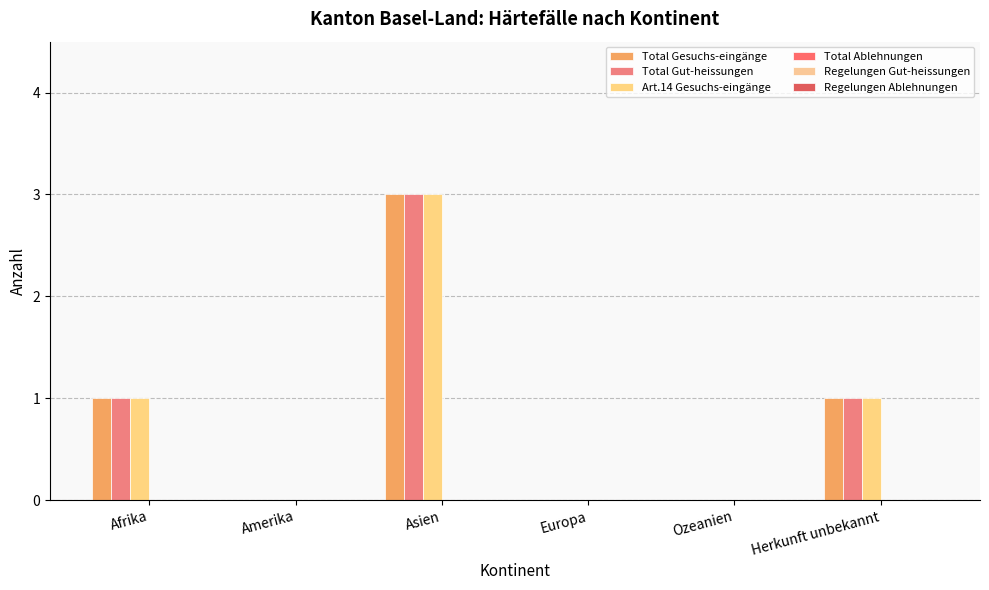

Are the bars horizontal?

No